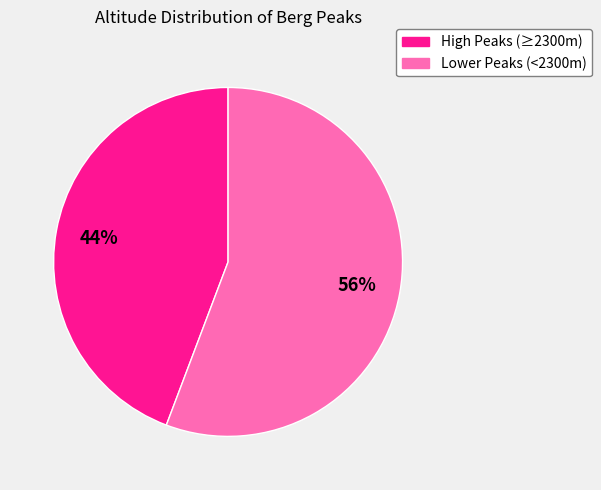

Count the number of slices in the pie.

2